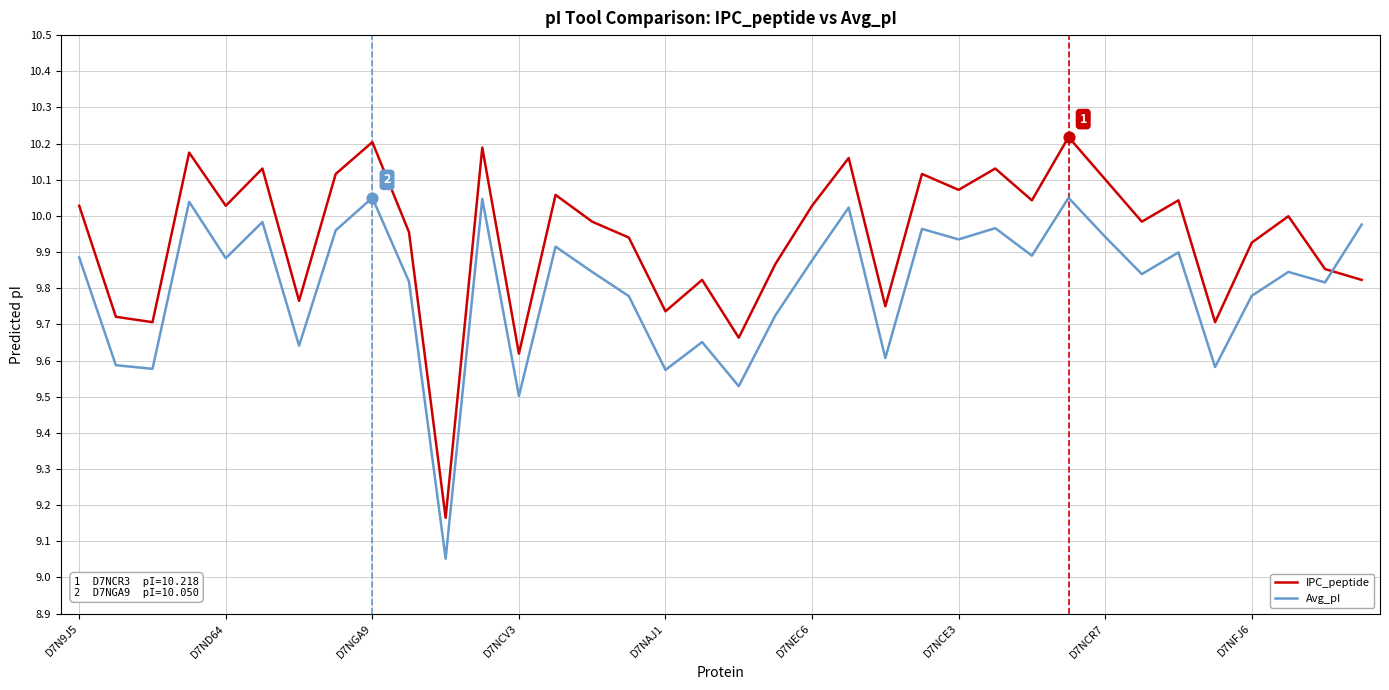

Which series has the largest total across all categories?

IPC_peptide